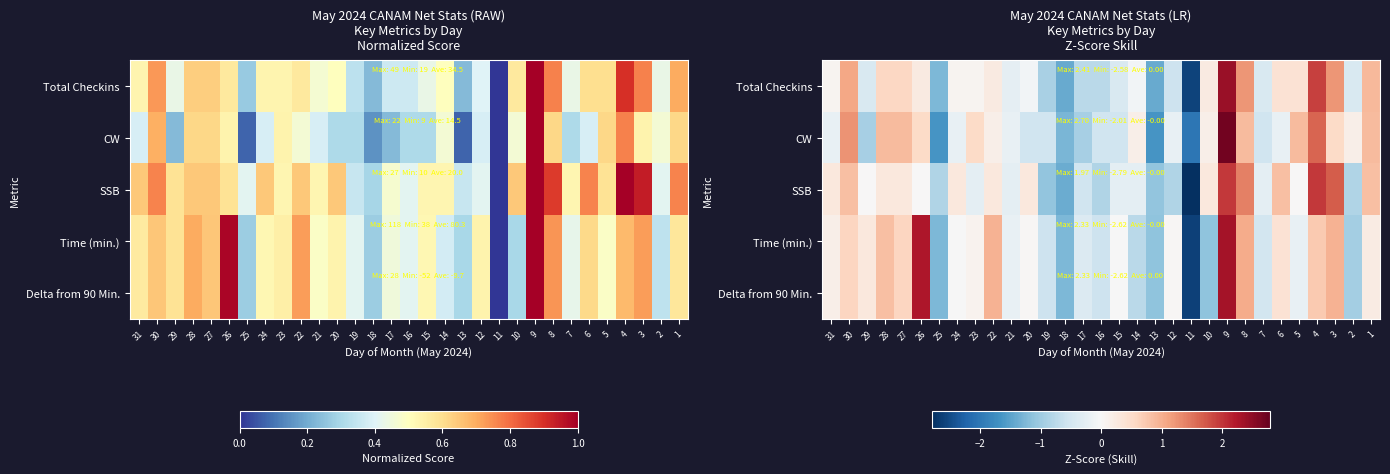

At 31, list the series in order from largest to smallest.

SSB, Delta from 90 Min., Time (min.), Total Checkins, CW